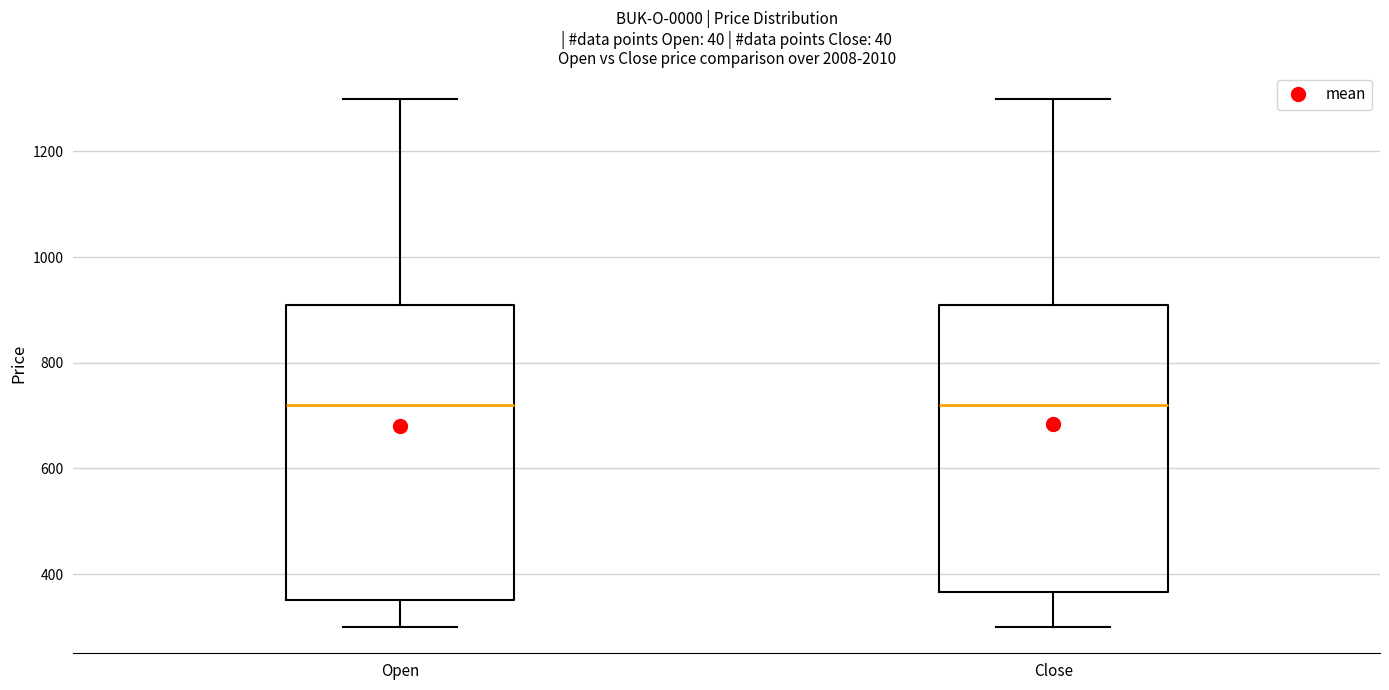

Where does the upper whisker of the box for Close end on the y-axis? The values are not printed on the chart, so give them approximately, as read against the axis.

1300